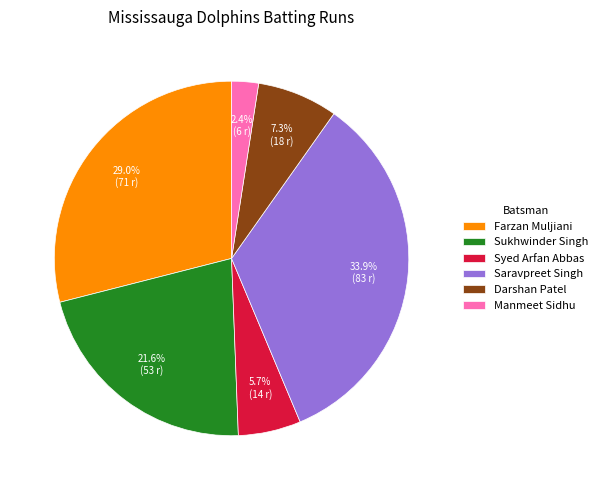

Is the sum of Darshan Patel and Syed Arfan Abbas greater than half?

No